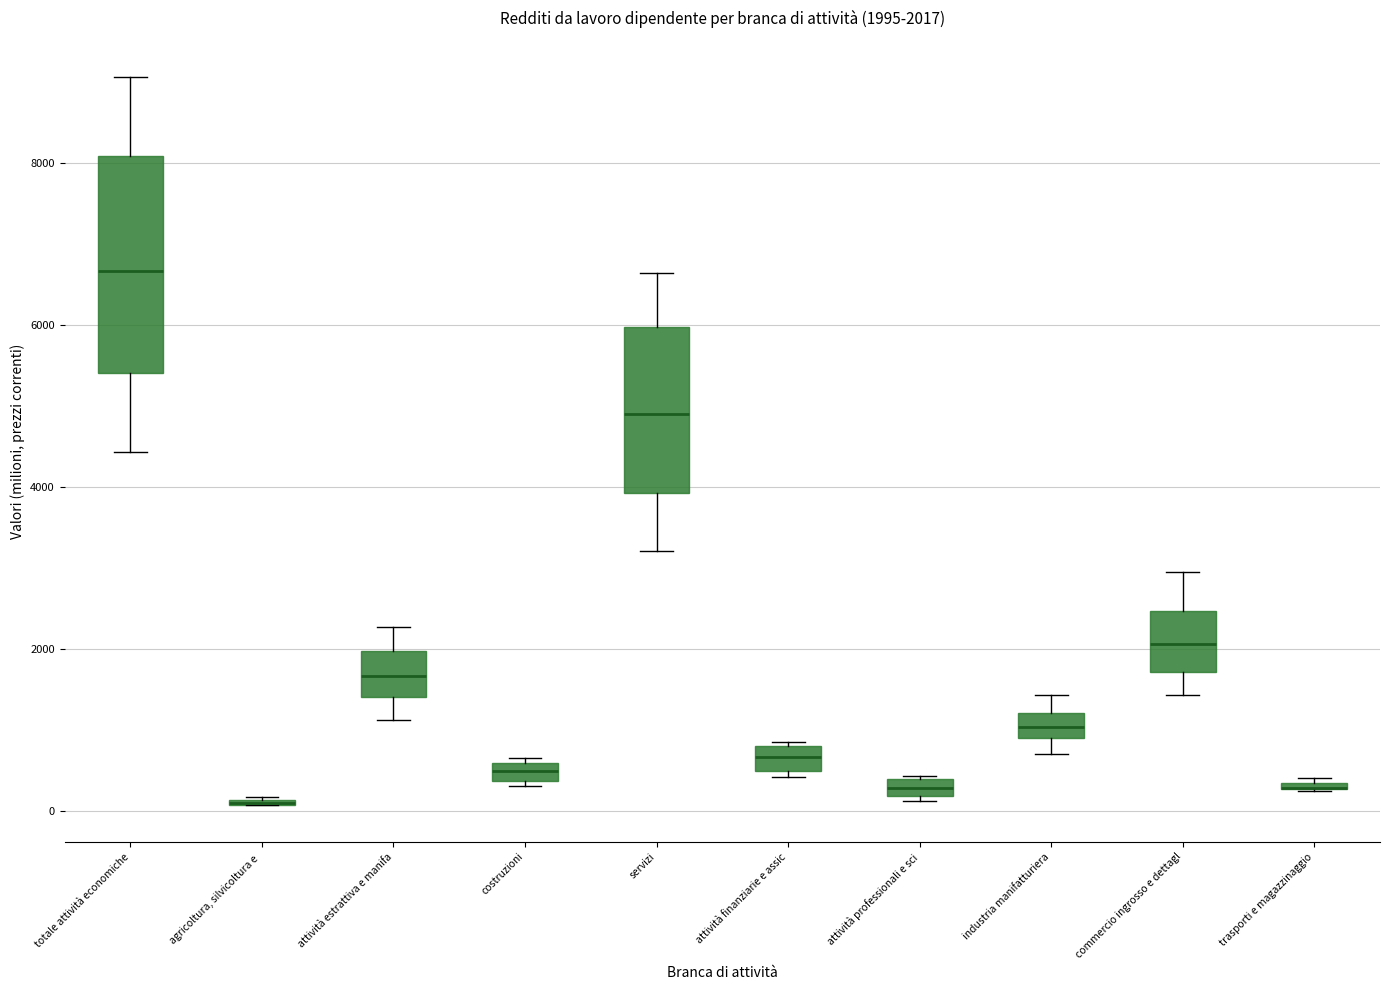

Which box is the tallest, from its lower edge to its upper edge?

totale attività economiche